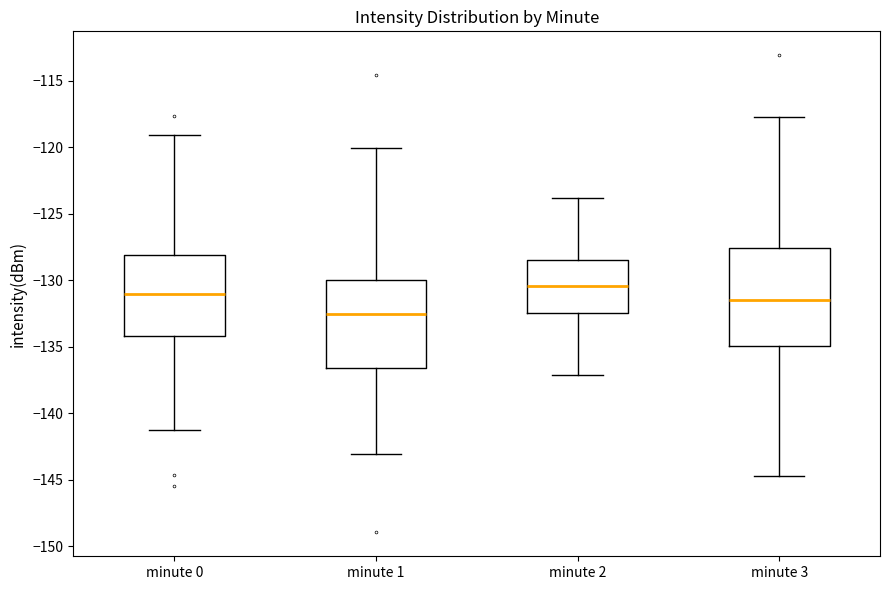

Which box has the highest median line?

minute 2